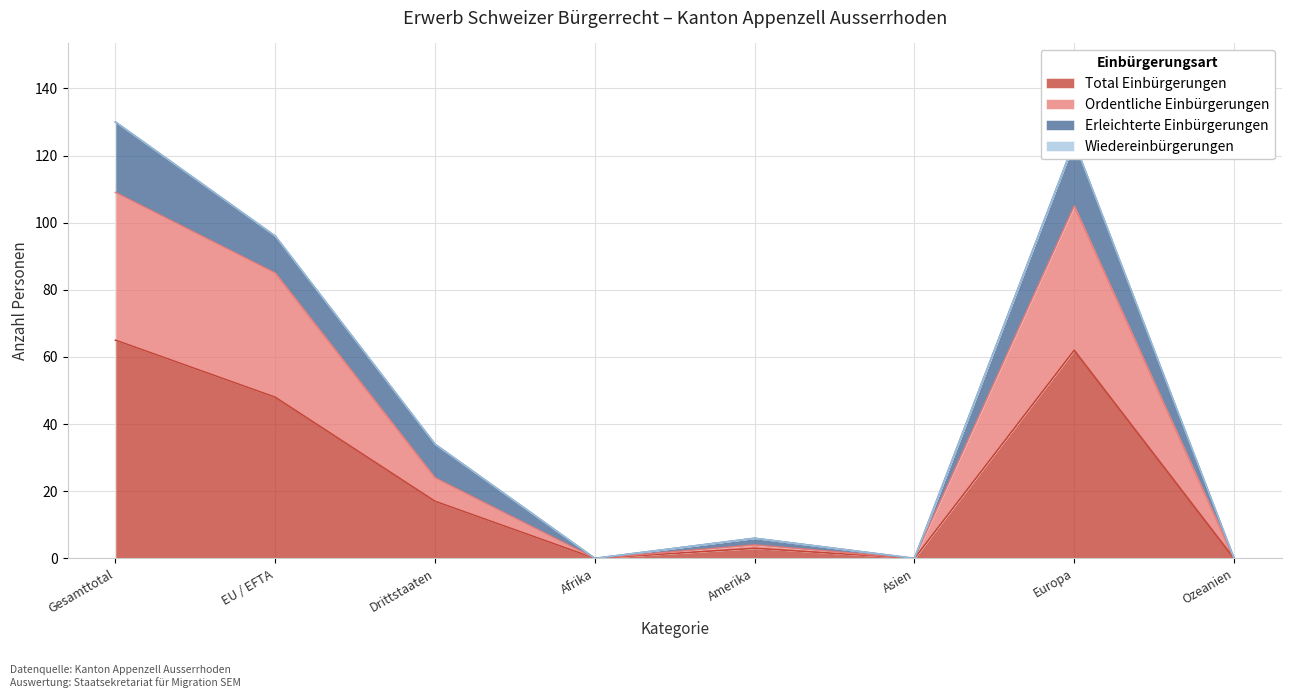

True or false: Total Einbürgerungen and Ordentliche Einbürgerungen intersect in this chart.

False